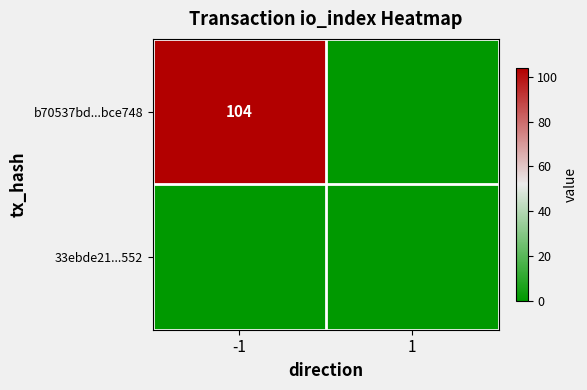

The value of b70537bd...bce748 at -1 is 104. True or false?

True